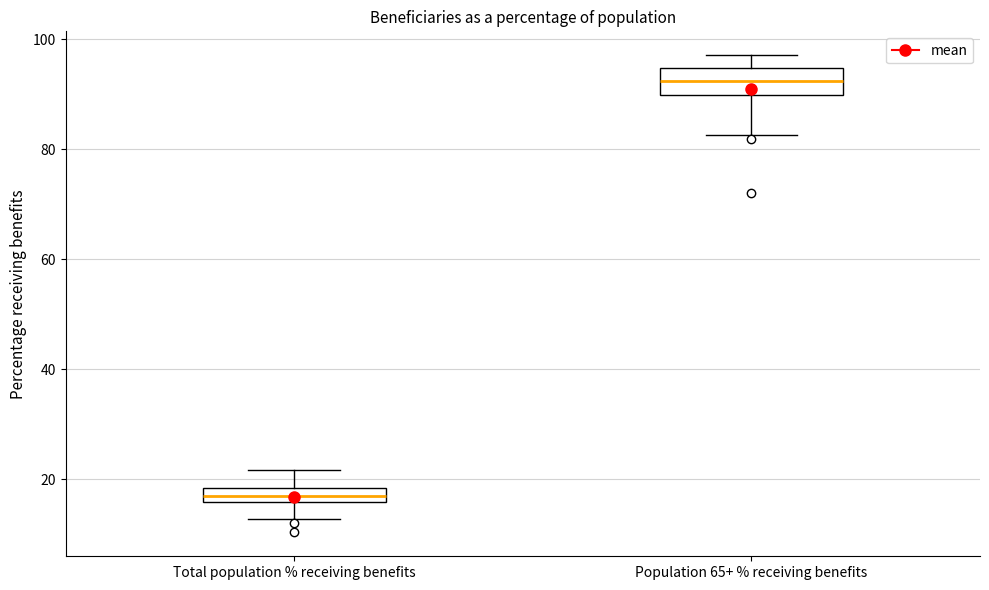

Which box is the tallest, from its lower edge to its upper edge?

Population 65+ % receiving benefits